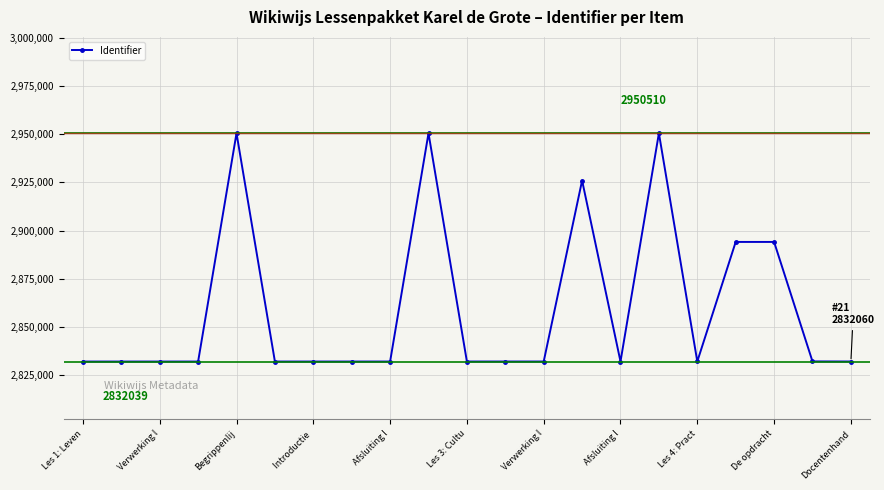

What is the sum of all values?

60046551